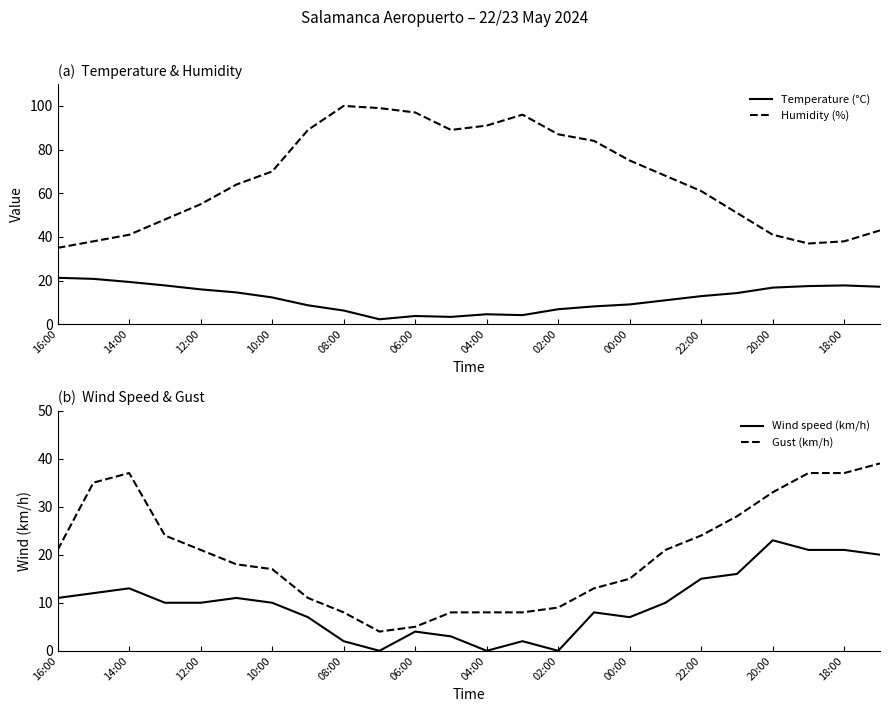

True or false: Gust (km/h) and Wind speed (km/h) intersect in this chart.

False